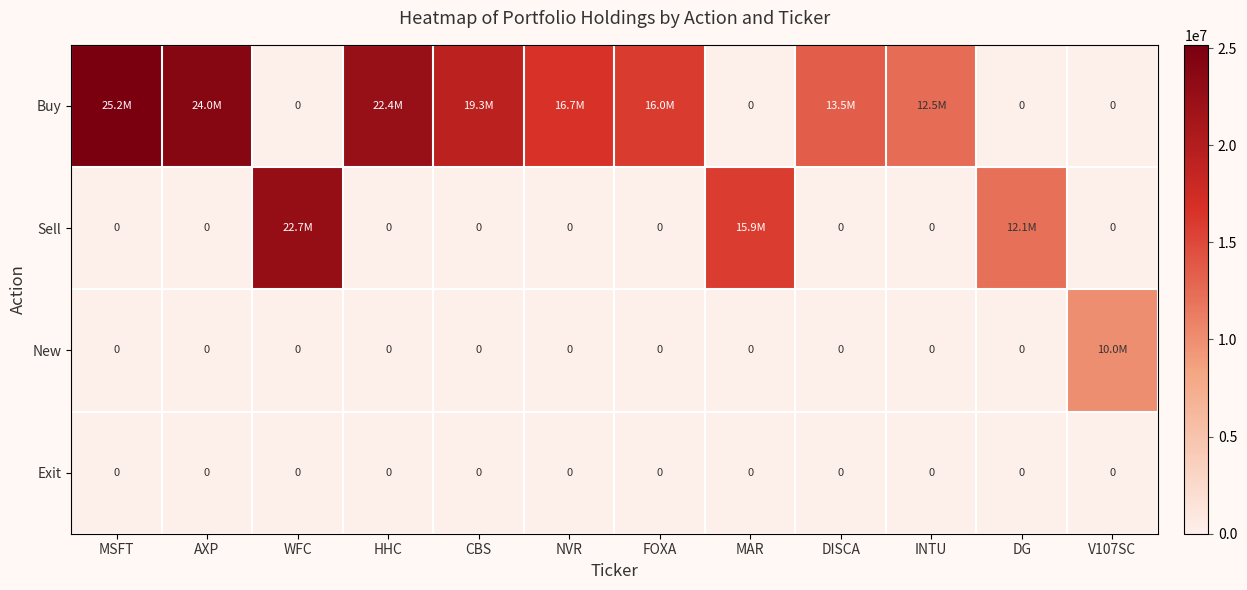

Which category has the highest value across all series?

MSFT